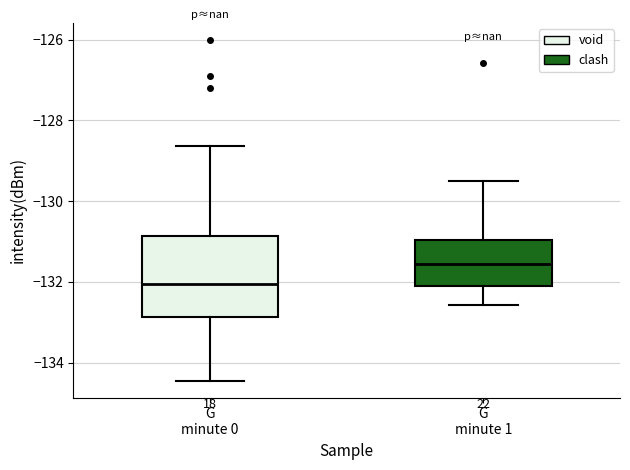

Comparing the boxes themselves (not the whiskers), which one is the tallest?

G minute 0